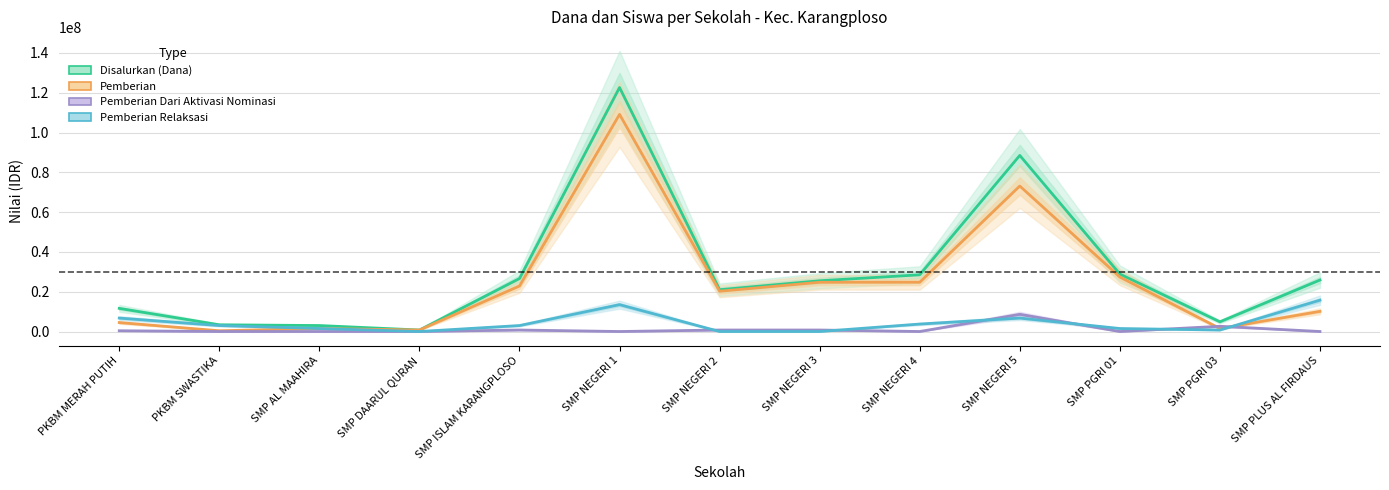

What position from the right is PKBM MERAH PUTIH?

13